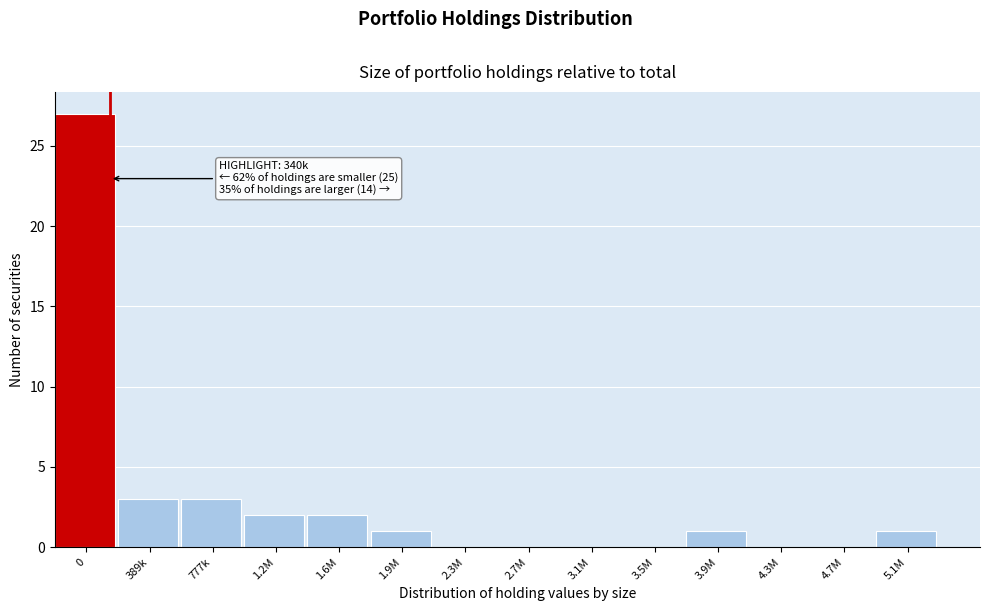

Reading left to right, transcribe all the data shown in this chart.

0=27	389k=3	777k=3	1.2M=2	1.6M=2	1.9M=1	2.3M=0	2.7M=0	3.1M=0	3.5M=0	3.9M=1	4.3M=0	4.7M=0	5.1M=1